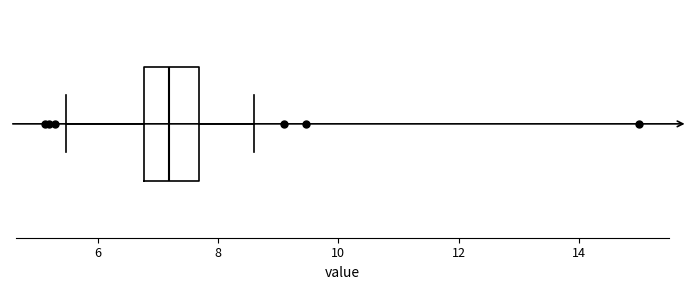

Transcribe this box plot: give where the median line is, the range the box spans, and where the two whiskers end, as read against the x-axis. The values are not printed on the chart, so give them approximately, as read against the axis.

median 7.2, box 6.8 to 7.6, whiskers 5.4 to 8.6